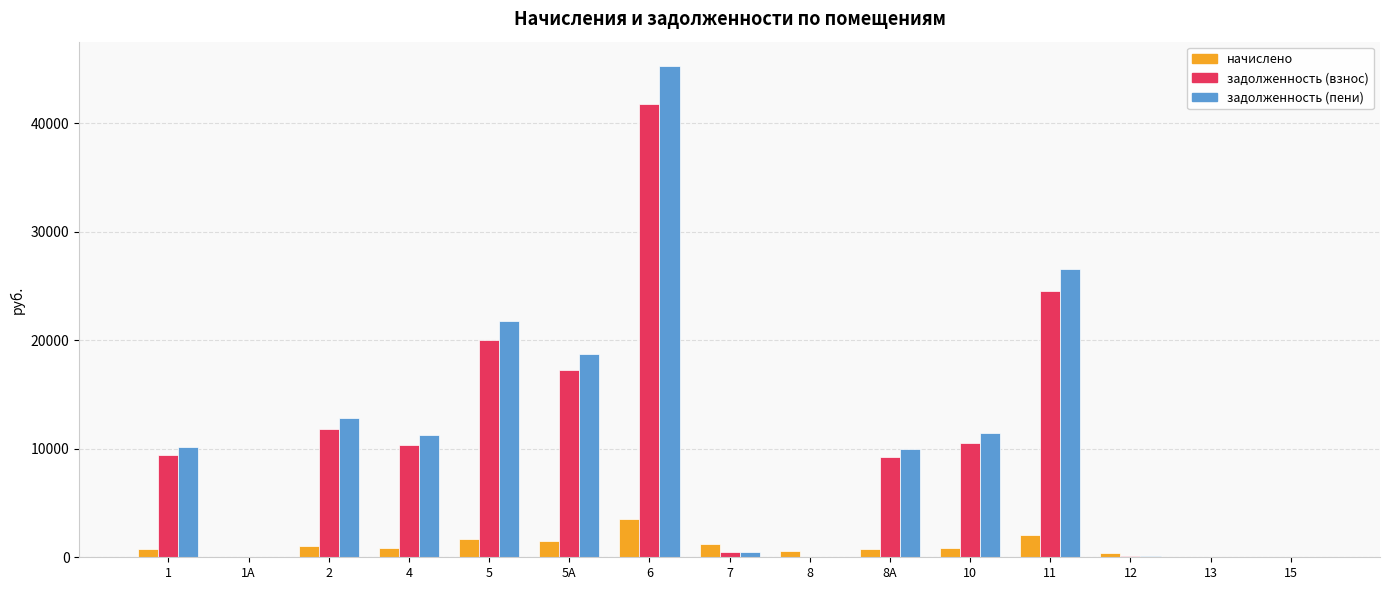

What is the approximate value of задолженность (взнос) at 8?

8.4